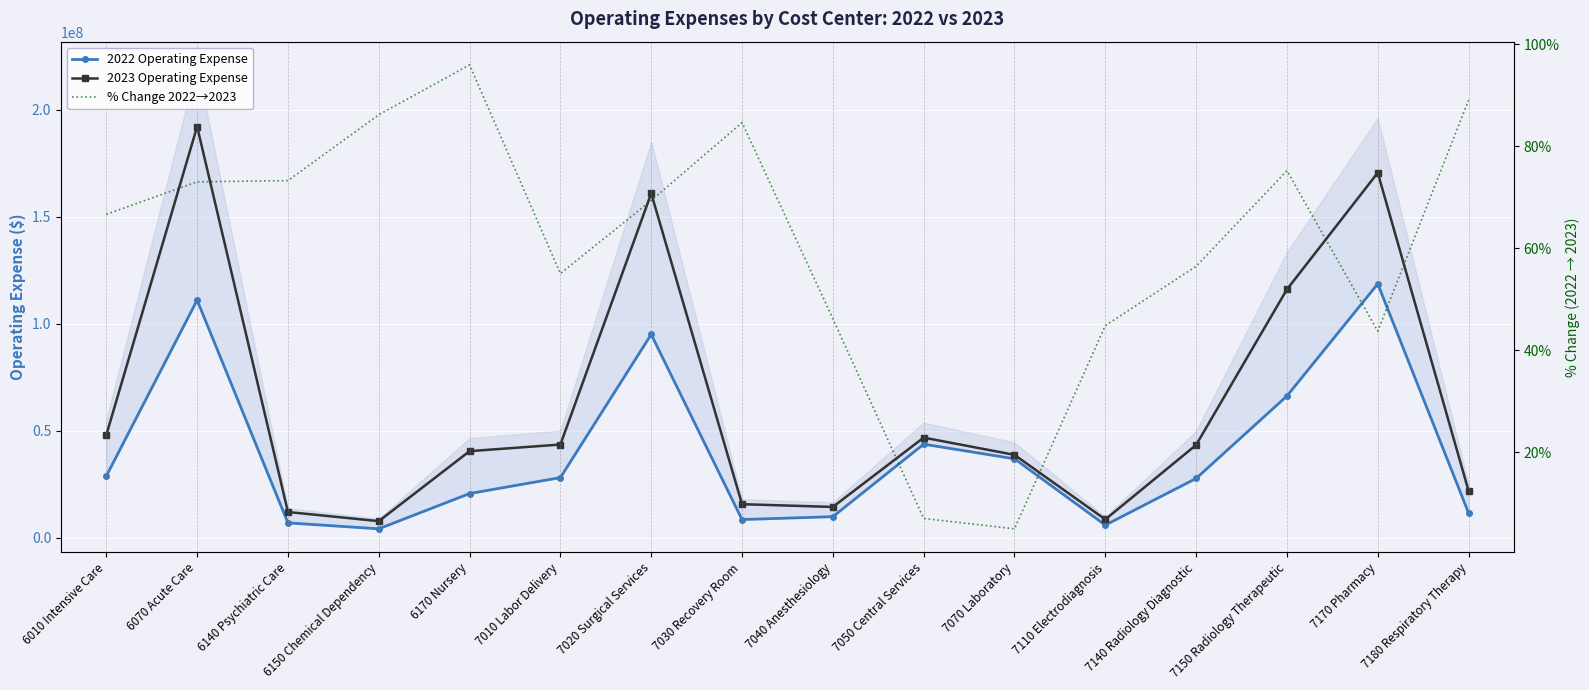

Reading left to right, list all the values displayed in this chart.

2022 Operating Expense: 6010 Intensive Care=28810504.0	6070 Acute Care=111071725.0	6140 Psychiatric Care=6942069.0	6150 Chemical Dependency=4165024.0	6170 Nursery=20652745.0	7010 Labor Delivery=28098113.0	7020 Surgical Services=95039131.0	7030 Recovery Room=8493603.0	7040 Anesthesiology=9845146.0	7050 Central Services=43724679.0	7070 Laboratory=36895109.0	7110 Electrodiagnosis=5910265.0	7140 Radiology Diagnostic=27718343.0	7150 Radiology Therapeutic=66253183.0	7170 Pharmacy=118673131.0	7180 Respiratory Therapy=11582062.0
2023 Operating Expense: 6010 Intensive Care=48012707.0	6070 Acute Care=192193184.0	6140 Psychiatric Care=12027987.0	6150 Chemical Dependency=7754394.0	6170 Nursery=40471418.0	7010 Labor Delivery=43564212.0	7020 Surgical Services=160962989.0	7030 Recovery Room=15682117.0	7040 Anesthesiology=14394292.0	7050 Central Services=46798328.0	7070 Laboratory=38739379.0	7110 Electrodiagnosis=8560447.0	7140 Radiology Diagnostic=43368663.0	7150 Radiology Therapeutic=116081173.0	7170 Pharmacy=170599503.0	7180 Respiratory Therapy=21894387.0
% Change 2022→2023: 6010 Intensive Care=66.7	6070 Acute Care=73.0	6140 Psychiatric Care=73.3	6150 Chemical Dependency=86.2	6170 Nursery=96.0	7010 Labor Delivery=55.0	7020 Surgical Services=69.4	7030 Recovery Room=84.6	7040 Anesthesiology=46.2	7050 Central Services=7.0	7070 Laboratory=5.0	7110 Electrodiagnosis=44.8	7140 Radiology Diagnostic=56.5	7150 Radiology Therapeutic=75.2	7170 Pharmacy=43.8	7180 Respiratory Therapy=89.0